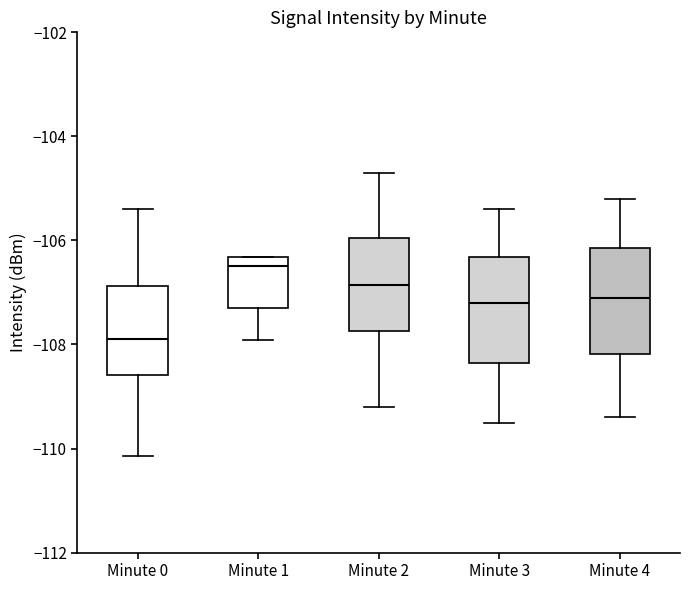

Which box has the lowest median line?

Minute 0